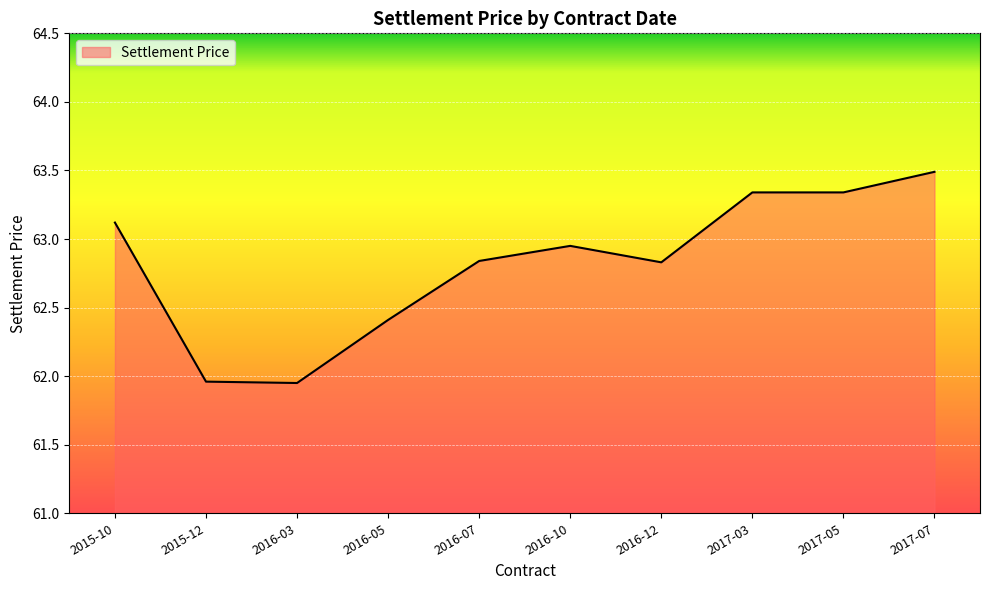

What position from the left is 2016-12?

7